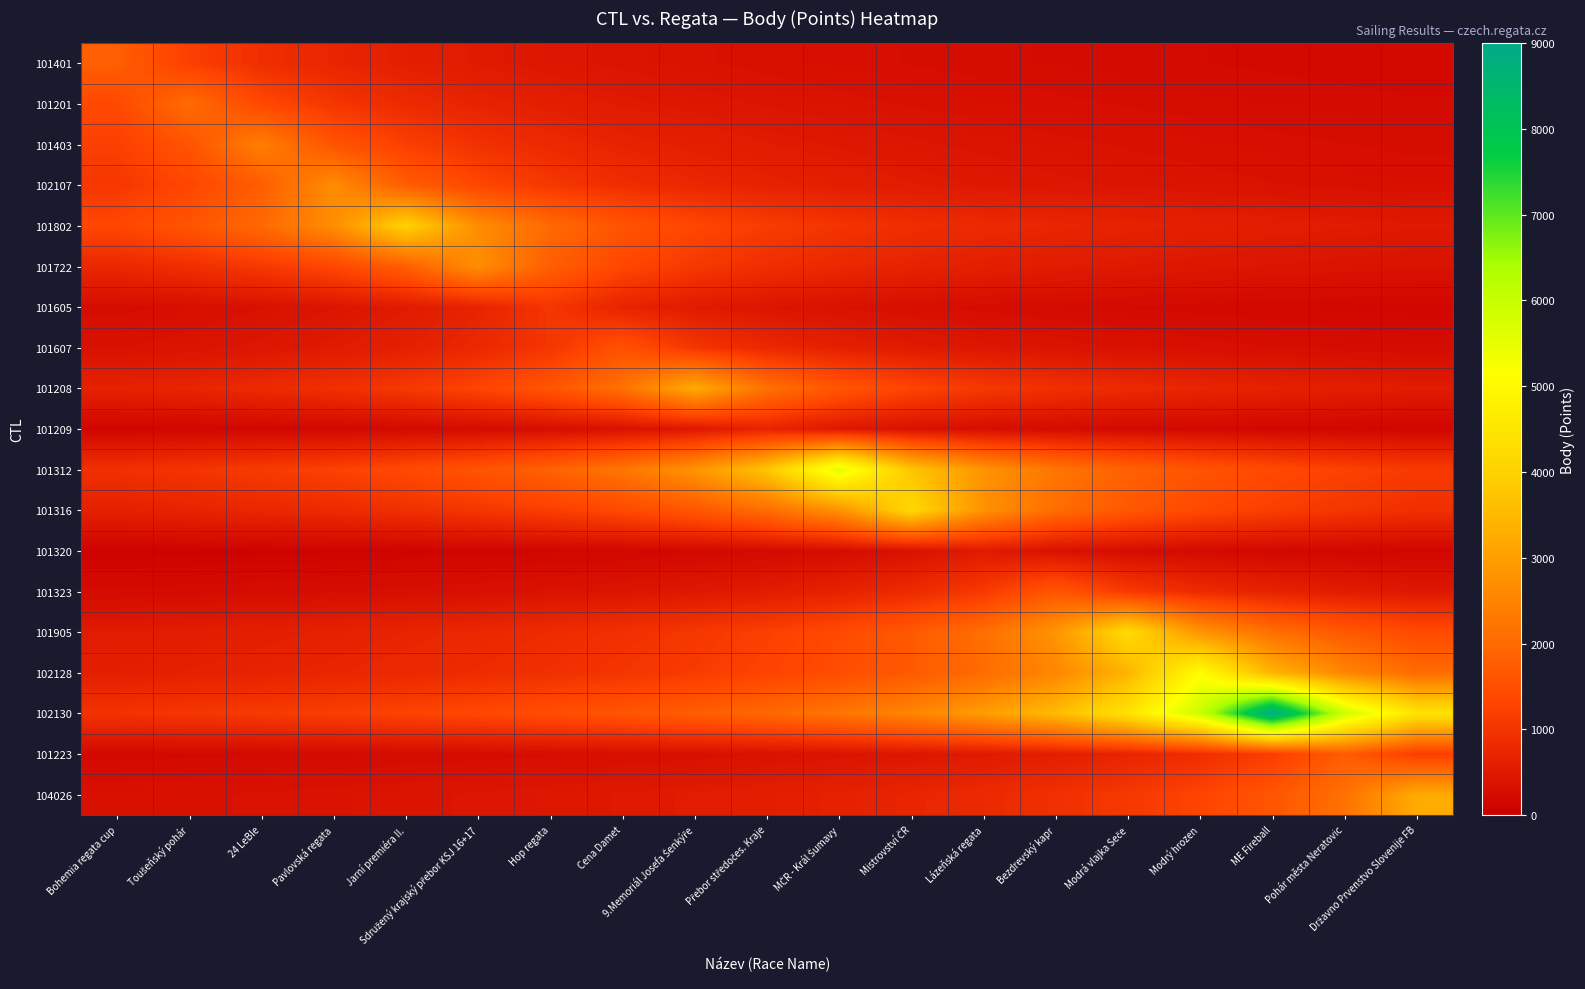

Reading left to right, transcribe all the data shown in this chart.

101401: Bohemia regata cup=1805.0	Toušeňský pohár=1203.3	24 LeBle=902.5	Pavlovská regata=722.0	Jarní premiéra II.=601.7	Sdružený krajský přebor KSJ 16+17=515.7	Hop regata=451.2	Cena Damet=401.1	9.Memoriál Josefa Šenkýře=361.0	Přebor středočes. Kraje=328.2	MČR - Král Šumavy=300.8	Mistrovství ČR=277.7	Lázeňská regata=257.9	Bezdrevský kapr=240.7	Modrá vlajka Seče=225.6	Modrý hrozen=212.4	ME Fireball=200.6	Pohár města Neratovic=190.0	Državno Prvenstvo Slovenije FB=180.5
101201: Bohemia regata cup=1374.0	Toušeňský pohár=2061.0	24 LeBle=1374.0	Pavlovská regata=1030.5	Jarní premiéra II.=824.4	Sdružený krajský přebor KSJ 16+17=687.0	Hop regata=588.9	Cena Damet=515.2	9.Memoriál Josefa Šenkýře=458.0	Přebor středočes. Kraje=412.2	MČR - Král Šumavy=374.7	Mistrovství ČR=343.5	Lázeňská regata=317.1	Bezdrevský kapr=294.4	Modrá vlajka Seče=274.8	Modrý hrozen=257.6	ME Fireball=242.5	Pohár města Neratovic=229.0	Državno Prvenstvo Slovenije FB=216.9
101403: Bohemia regata cup=1200.0	Toušeňský pohár=1600.0	24 LeBle=2400.0	Pavlovská regata=1600.0	Jarní premiéra II.=1200.0	Sdružený krajský přebor KSJ 16+17=960.0	Hop regata=800.0	Cena Damet=685.7	9.Memoriál Josefa Šenkýře=600.0	Přebor středočes. Kraje=533.3	MČR - Král Šumavy=480.0	Mistrovství ČR=436.4	Lázeňská regata=400.0	Bezdrevský kapr=369.2	Modrá vlajka Seče=342.9	Modrý hrozen=320.0	ME Fireball=300.0	Pohár města Neratovic=282.4	Državno Prvenstvo Slovenije FB=266.7
102107: Bohemia regata cup=1064.4	Toušeňský pohár=1330.5	24 LeBle=1774.0	Pavlovská regata=2661.0	Jarní premiéra II.=1774.0	Sdružený krajský přebor KSJ 16+17=1330.5	Hop regata=1064.4	Cena Damet=887.0	9.Memoriál Josefa Šenkýře=760.3	Přebor středočes. Kraje=665.2	MČR - Král Šumavy=591.3	Mistrovství ČR=532.2	Lázeňská regata=483.8	Bezdrevský kapr=443.5	Modrá vlajka Seče=409.4	Modrý hrozen=380.1	ME Fireball=354.8	Pohár města Neratovic=332.6	Državno Prvenstvo Slovenije FB=313.1
101802: Bohemia regata cup=1338.7	Toušeňský pohár=1606.4	24 LeBle=2008.0	Pavlovská regata=2677.3	Jarní premiéra II.=4016.0	Sdružený krajský přebor KSJ 16+17=2677.3	Hop regata=2008.0	Cena Damet=1606.4	9.Memoriál Josefa Šenkýře=1338.7	Přebor středočes. Kraje=1147.4	MČR - Král Šumavy=1004.0	Mistrovství ČR=892.4	Lázeňská regata=803.2	Bezdrevský kapr=730.2	Modrá vlajka Seče=669.3	Modrý hrozen=617.8	ME Fireball=573.7	Pohár města Neratovic=535.5	Državno Prvenstvo Slovenije FB=502.0
101722: Bohemia regata cup=771.4	Toušeňský pohár=900.0	24 LeBle=1080.0	Pavlovská regata=1350.0	Jarní premiéra II.=1800.0	Sdružený krajský přebor KSJ 16+17=2700.0	Hop regata=1800.0	Cena Damet=1350.0	9.Memoriál Josefa Šenkýře=1080.0	Přebor středočes. Kraje=900.0	MČR - Král Šumavy=771.4	Mistrovství ČR=675.0	Lázeňská regata=600.0	Bezdrevský kapr=540.0	Modrá vlajka Seče=490.9	Modrý hrozen=450.0	ME Fireball=415.4	Pohár města Neratovic=385.7	Državno Prvenstvo Slovenije FB=360.0
101605: Bohemia regata cup=260.0	Toušeňský pohár=297.1	24 LeBle=346.7	Pavlovská regata=416.0	Jarní premiéra II.=520.0	Sdružený krajský přebor KSJ 16+17=693.3	Hop regata=1040.0	Cena Damet=693.3	9.Memoriál Josefa Šenkýře=520.0	Přebor středočes. Kraje=416.0	MČR - Král Šumavy=346.7	Mistrovství ČR=297.1	Lázeňská regata=260.0	Bezdrevský kapr=231.1	Modrá vlajka Seče=208.0	Modrý hrozen=189.1	ME Fireball=173.3	Pohár města Neratovic=160.0	Državno Prvenstvo Slovenije FB=148.6
101607: Bohemia regata cup=344.2	Toušeňský pohár=387.2	24 LeBle=442.6	Pavlovská regata=516.3	Jarní premiéra II.=619.6	Sdružený krajský přebor KSJ 16+17=774.5	Hop regata=1032.7	Cena Damet=1549.0	9.Memoriál Josefa Šenkýře=1032.7	Přebor středočes. Kraje=774.5	MČR - Král Šumavy=619.6	Mistrovství ČR=516.3	Lázeňská regata=442.6	Bezdrevský kapr=387.2	Modrá vlajka Seče=344.2	Modrý hrozen=309.8	ME Fireball=281.6	Pohár města Neratovic=258.2	Državno Prvenstvo Slovenije FB=238.3
101208: Bohemia regata cup=647.2	Toušeňský pohár=719.1	24 LeBle=809.0	Pavlovská regata=924.6	Jarní premiéra II.=1078.7	Sdružený krajský přebor KSJ 16+17=1294.4	Hop regata=1618.0	Cena Damet=2157.3	9.Memoriál Josefa Šenkýře=3236.0	Přebor středočes. Kraje=2157.3	MČR - Král Šumavy=1618.0	Mistrovství ČR=1294.4	Lázeňská regata=1078.7	Bezdrevský kapr=924.6	Modrá vlajka Seče=809.0	Modrý hrozen=719.1	ME Fireball=647.2	Pohár města Neratovic=588.4	Državno Prvenstvo Slovenije FB=539.3
101209: Bohemia regata cup=127.8	Toušeňský pohár=140.6	24 LeBle=156.2	Pavlovská regata=175.8	Jarní premiéra II.=200.9	Sdružený krajský přebor KSJ 16+17=234.3	Hop regata=281.2	Cena Damet=351.5	9.Memoriál Josefa Šenkýře=468.7	Přebor středočes. Kraje=703.0	MČR - Král Šumavy=468.7	Mistrovství ČR=351.5	Lázeňská regata=281.2	Bezdrevský kapr=234.3	Modrá vlajka Seče=200.9	Modrý hrozen=175.8	ME Fireball=156.2	Pohár města Neratovic=140.6	Državno Prvenstvo Slovenije FB=127.8
101312: Bohemia regata cup=933.5	Toušeňský pohár=1018.4	24 LeBle=1120.2	Pavlovská regata=1244.7	Jarní premiéra II.=1400.2	Sdružený krajský přebor KSJ 16+17=1600.3	Hop regata=1867.0	Cena Damet=2240.4	9.Memoriál Josefa Šenkýře=2800.5	Přebor středočes. Kraje=3734.0	MČR - Král Šumavy=5601.0	Mistrovství ČR=3734.0	Lázeňská regata=2800.5	Bezdrevský kapr=2240.4	Modrá vlajka Seče=1867.0	Modrý hrozen=1600.3	ME Fireball=1400.2	Pohár města Neratovic=1244.7	Državno Prvenstvo Slovenije FB=1120.2
101316: Bohemia regata cup=639.2	Toušeňský pohár=692.5	24 LeBle=755.5	Pavlovská regata=831.0	Jarní premiéra II.=923.3	Sdružený krajský přebor KSJ 16+17=1038.8	Hop regata=1187.1	Cena Damet=1385.0	9.Memoriál Josefa Šenkýře=1662.0	Přebor středočes. Kraje=2077.5	MČR - Král Šumavy=2770.0	Mistrovství ČR=4155.0	Lázeňská regata=2770.0	Bezdrevský kapr=2077.5	Modrá vlajka Seče=1662.0	Modrý hrozen=1385.0	ME Fireball=1187.1	Pohár města Neratovic=1038.8	Državno Prvenstvo Slovenije FB=923.3
101320: Bohemia regata cup=74.3	Toušeňský pohár=80.0	24 LeBle=86.7	Pavlovská regata=94.5	Jarní premiéra II.=104.0	Sdružený krajský přebor KSJ 16+17=115.6	Hop regata=130.0	Cena Damet=148.6	9.Memoriál Josefa Šenkýře=173.3	Přebor středočes. Kraje=208.0	MČR - Král Šumavy=260.0	Mistrovství ČR=346.7	Lázeňská regata=520.0	Bezdrevský kapr=346.7	Modrá vlajka Seče=260.0	Modrý hrozen=208.0	ME Fireball=173.3	Pohár města Neratovic=148.6	Državno Prvenstvo Slovenije FB=130.0
101323: Bohemia regata cup=219.2	Toušeňský pohár=234.9	24 LeBle=252.9	Pavlovská regata=274.0	Jarní premiéra II.=298.9	Sdružený krajský přebor KSJ 16+17=328.8	Hop regata=365.3	Cena Damet=411.0	9.Memoriál Josefa Šenkýře=469.7	Přebor středočes. Kraje=548.0	MČR - Král Šumavy=657.6	Mistrovství ČR=822.0	Lázeňská regata=1096.0	Bezdrevský kapr=1644.0	Modrá vlajka Seče=1096.0	Modrý hrozen=822.0	ME Fireball=657.6	Pohár města Neratovic=548.0	Državno Prvenstvo Slovenije FB=469.7
101905: Bohemia regata cup=527.6	Toušeňský pohár=562.8	24 LeBle=603.0	Pavlovská regata=649.4	Jarní premiéra II.=703.5	Sdružený krajský přebor KSJ 16+17=767.5	Hop regata=844.2	Cena Damet=938.0	9.Memoriál Josefa Šenkýře=1055.2	Přebor středočes. Kraje=1206.0	MČR - Král Šumavy=1407.0	Mistrovství ČR=1688.4	Lázeňská regata=2110.5	Bezdrevský kapr=2814.0	Modrá vlajka Seče=4221.0	Modrý hrozen=2814.0	ME Fireball=2110.5	Pohár města Neratovic=1688.4	Državno Prvenstvo Slovenije FB=1407.0
102128: Bohemia regata cup=600.9	Toušeňský pohár=638.5	24 LeBle=681.1	Pavlovská regata=729.7	Jarní premiéra II.=785.8	Sdružený krajský přebor KSJ 16+17=851.3	Hop regata=928.7	Cena Damet=1021.6	9.Memoriál Josefa Šenkýře=1135.1	Přebor středočes. Kraje=1277.0	MČR - Král Šumavy=1459.4	Mistrovství ČR=1702.7	Lázeňská regata=2043.2	Bezdrevský kapr=2554.0	Modrá vlajka Seče=3405.3	Modrý hrozen=5108.0	ME Fireball=3405.3	Pohár města Neratovic=2554.0	Državno Prvenstvo Slovenije FB=2043.2
102130: Bohemia regata cup=986.8	Toušeňský pohár=1044.8	24 LeBle=1110.1	Pavlovská regata=1184.1	Jarní premiéra II.=1268.7	Sdružený krajský přebor KSJ 16+17=1366.3	Hop regata=1480.2	Cena Damet=1614.7	9.Memoriál Josefa Šenkýře=1776.2	Přebor středočes. Kraje=1973.6	MČR - Král Šumavy=2220.2	Mistrovství ČR=2537.4	Lázeňská regata=2960.3	Bezdrevský kapr=3552.4	Modrá vlajka Seče=4440.5	Modrý hrozen=5920.7	ME Fireball=8881.0	Pohár města Neratovic=5920.7	Državno Prvenstvo Slovenije FB=4440.5
101223: Bohemia regata cup=185.1	Toušeňský pohár=195.3	24 LeBle=206.8	Pavlovská regata=219.8	Jarní premiéra II.=234.4	Sdružený krajský přebor KSJ 16+17=251.1	Hop regata=270.5	Cena Damet=293.0	9.Memoriál Josefa Šenkýře=319.6	Přebor středočes. Kraje=351.6	MČR - Král Šumavy=390.7	Mistrovství ČR=439.5	Lázeňská regata=502.3	Bezdrevský kapr=586.0	Modrá vlajka Seče=703.2	Modrý hrozen=879.0	ME Fireball=1172.0	Pohár města Neratovic=1758.0	Državno Prvenstvo Slovenije FB=1172.0
104026: Bohemia regata cup=323.6	Toušeňský pohár=340.6	24 LeBle=359.6	Pavlovská regata=380.7	Jarní premiéra II.=404.5	Sdružený krajský přebor KSJ 16+17=431.5	Hop regata=462.3	Cena Damet=497.8	9.Memoriál Josefa Šenkýře=539.3	Přebor středočes. Kraje=588.4	MČR - Král Šumavy=647.2	Mistrovství ČR=719.1	Lázeňská regata=809.0	Bezdrevský kapr=924.6	Modrá vlajka Seče=1078.7	Modrý hrozen=1294.4	ME Fireball=1618.0	Pohár města Neratovic=2157.3	Državno Prvenstvo Slovenije FB=3236.0